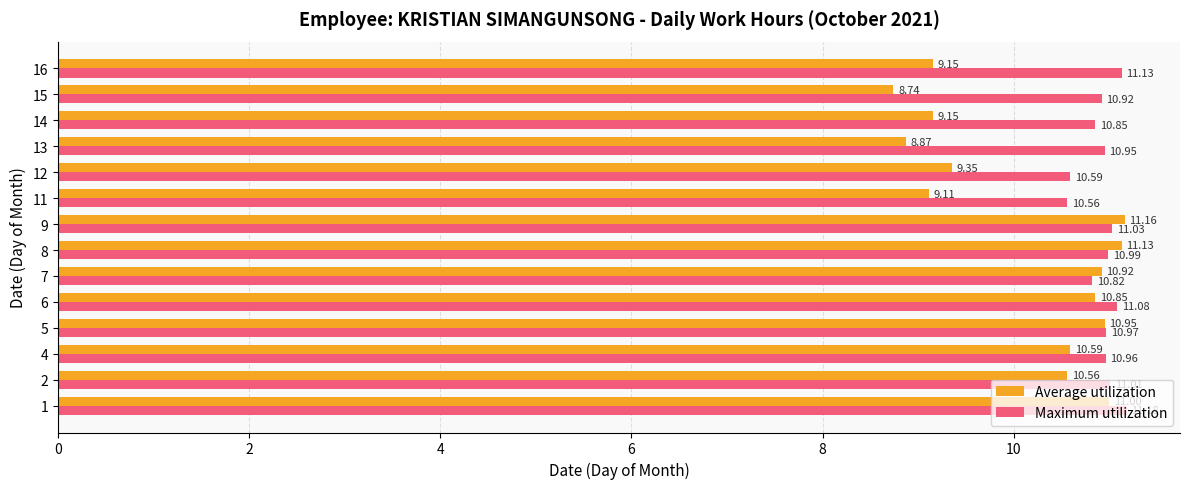

Which series has the widest spread of values?

Average utilization